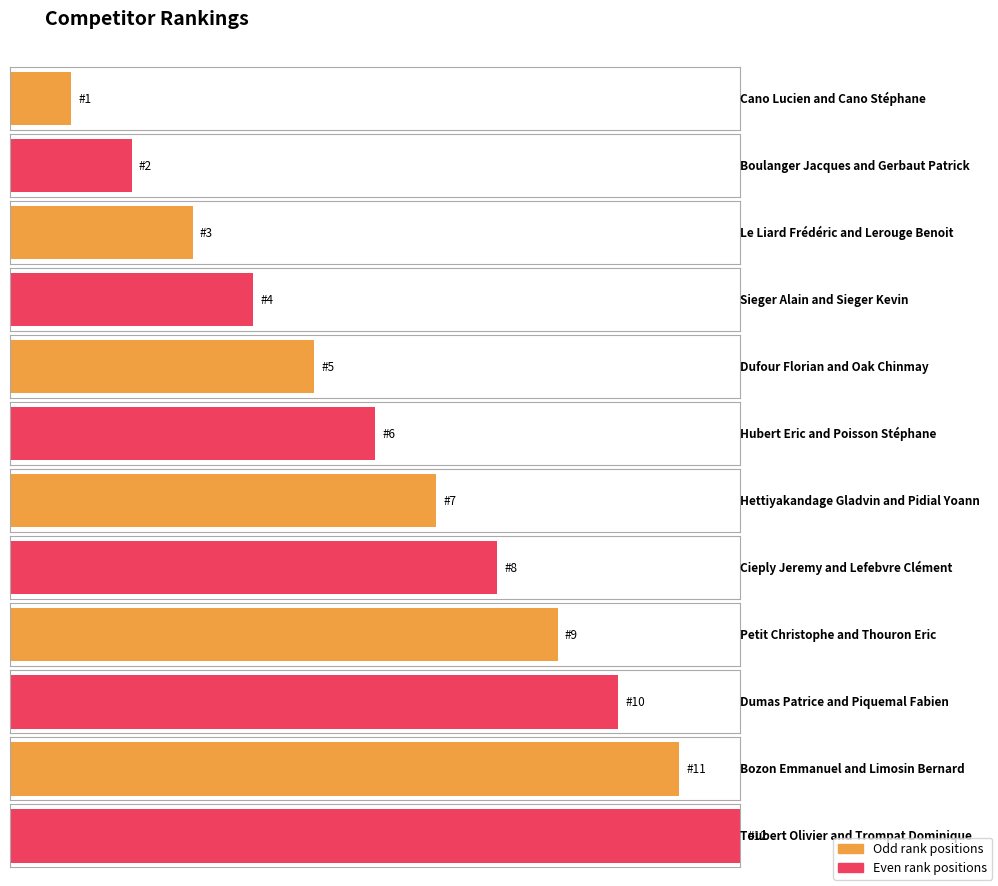

What is the change in value from Dufour Florian and Oak Chinmay to Hettiyakandage Gladvin and Pidial Yoann?

+2